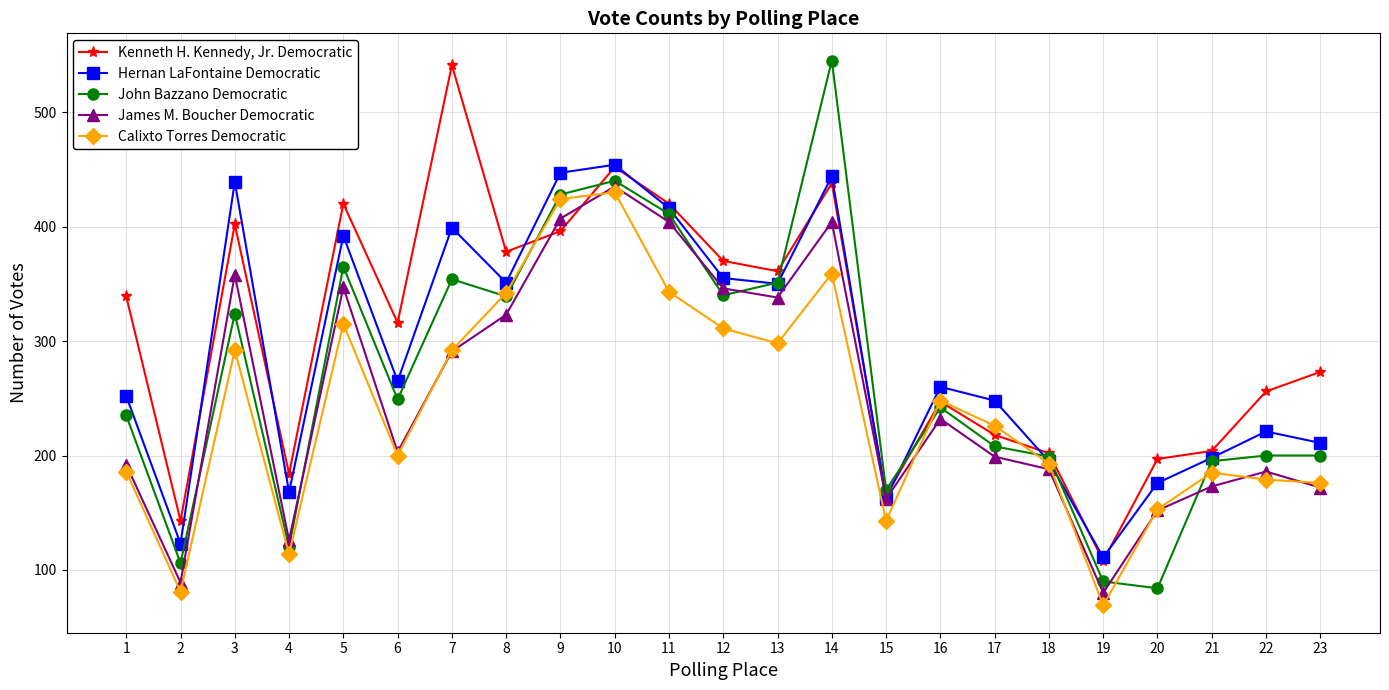

Where does the James M. Boucher Democratic series first go above 203?

3